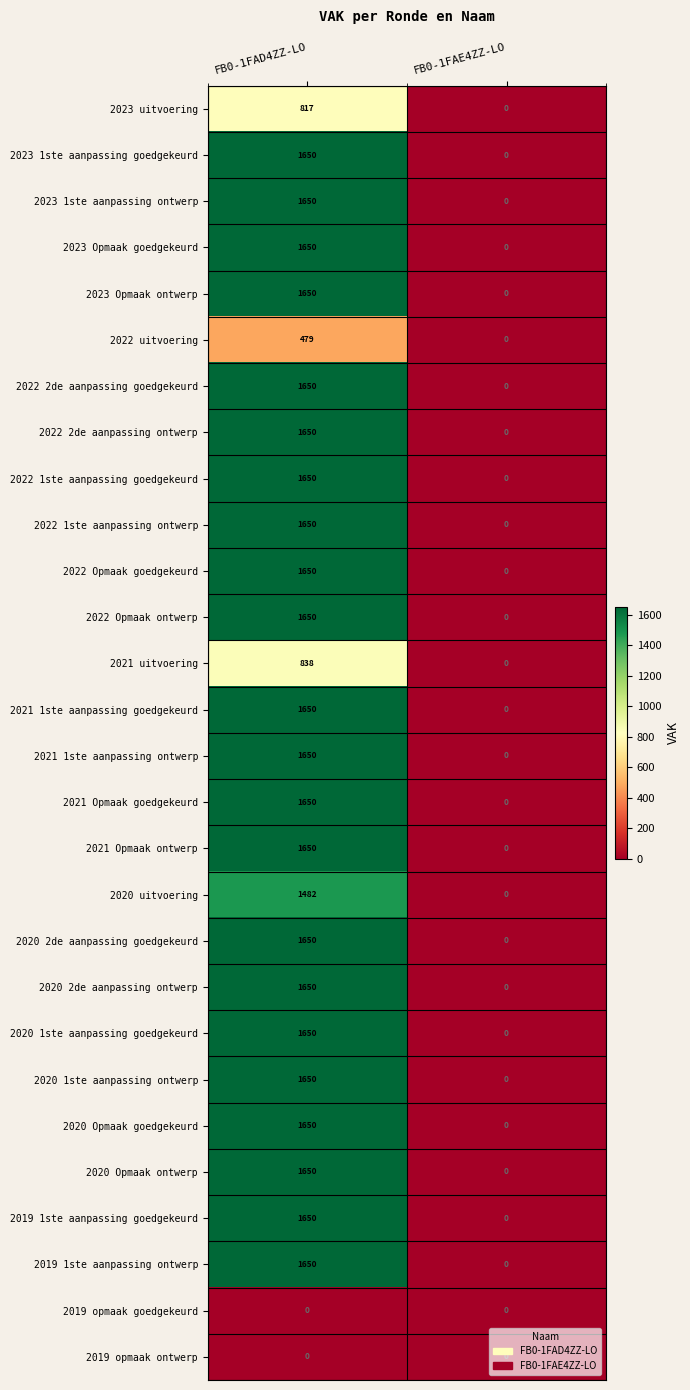

Which category has the highest value across all series?

FB0-1FAD4ZZ-LO